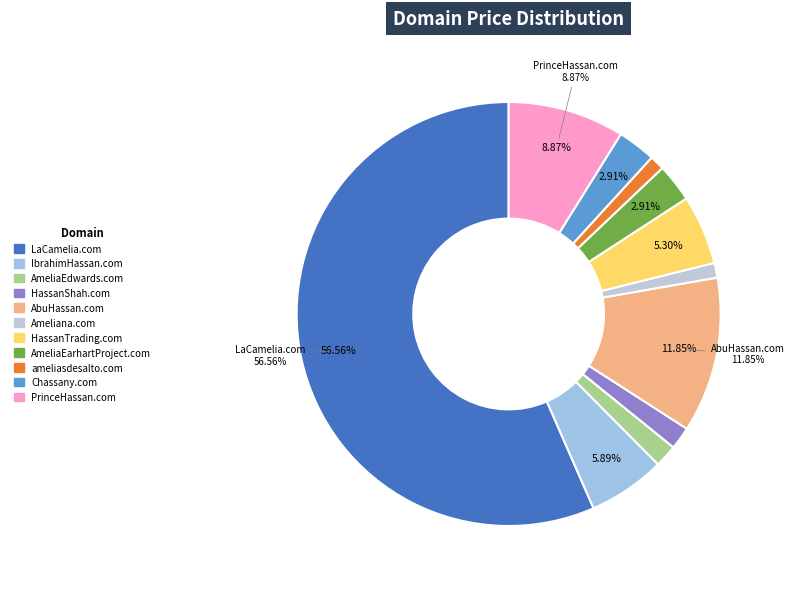

To the nearest percent, what percentage of the pie is HassanTrading.com?

5%